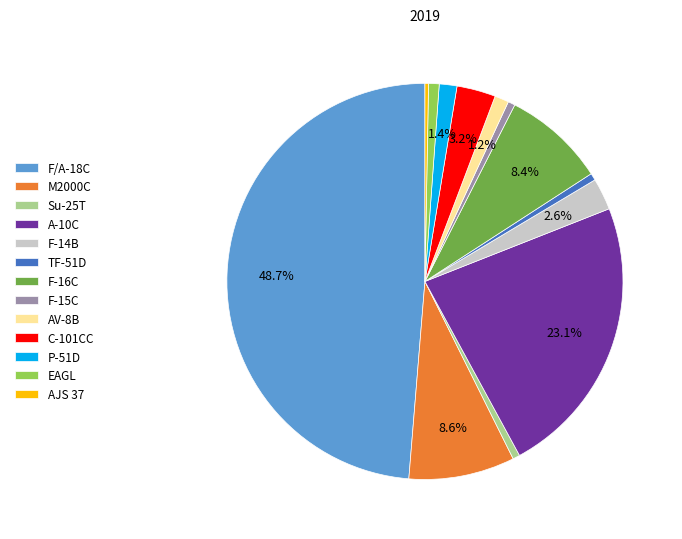

Count the number of slices in the pie.

13